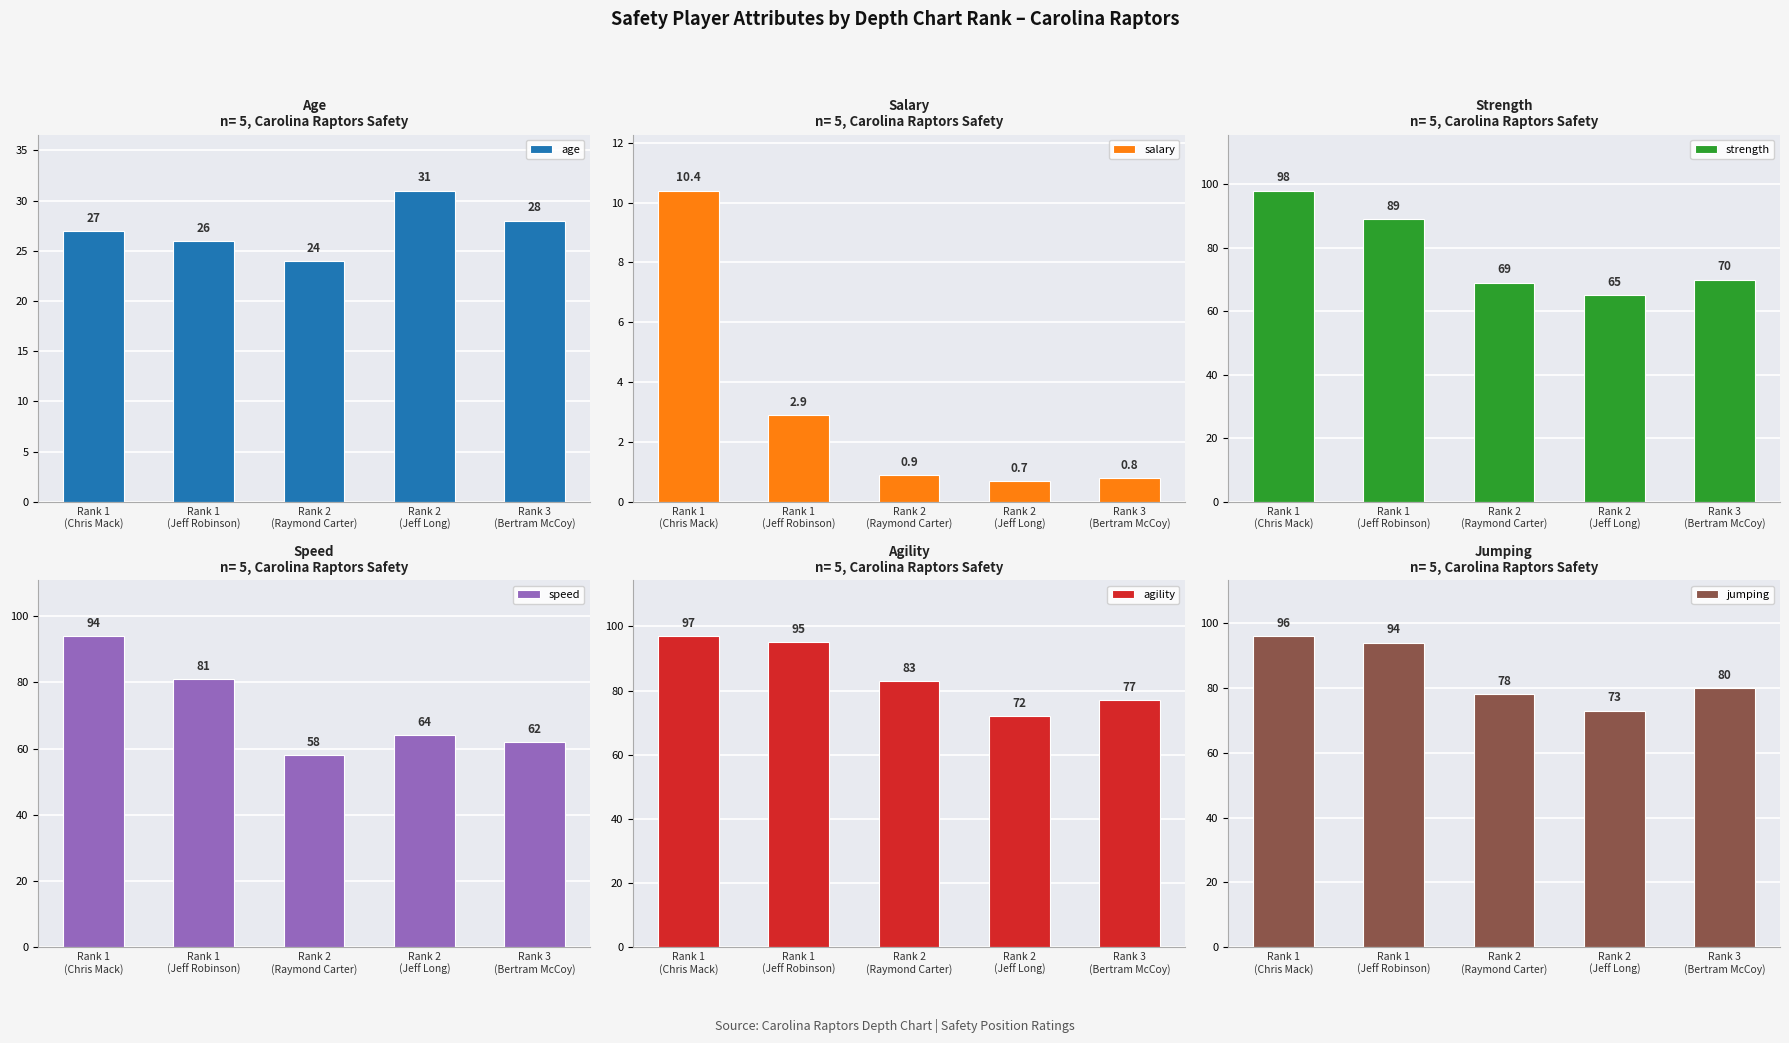

At Rank 2 (Jeff Long), list the series in order from smallest to largest.

salary, age, speed, strength, agility, jumping